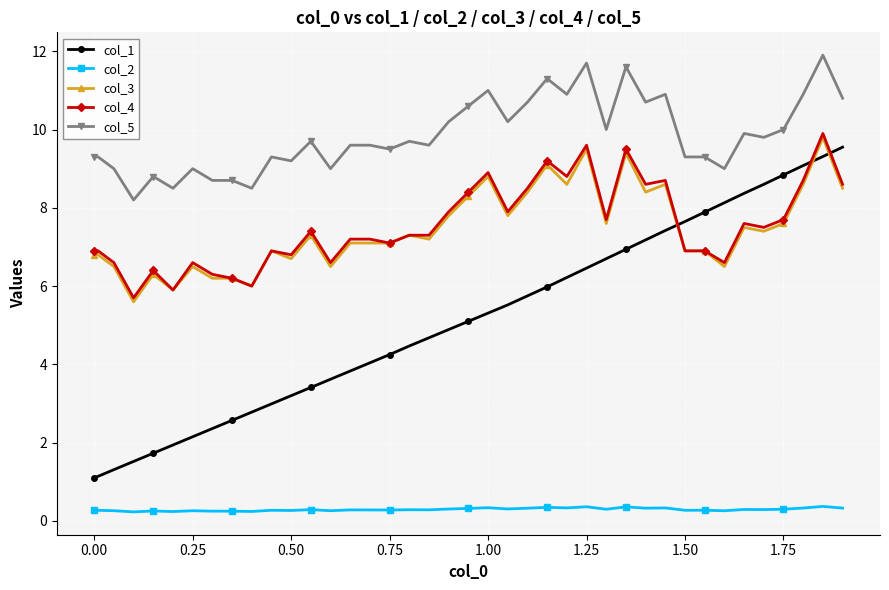

Which series has the widest spread of values?

col_1